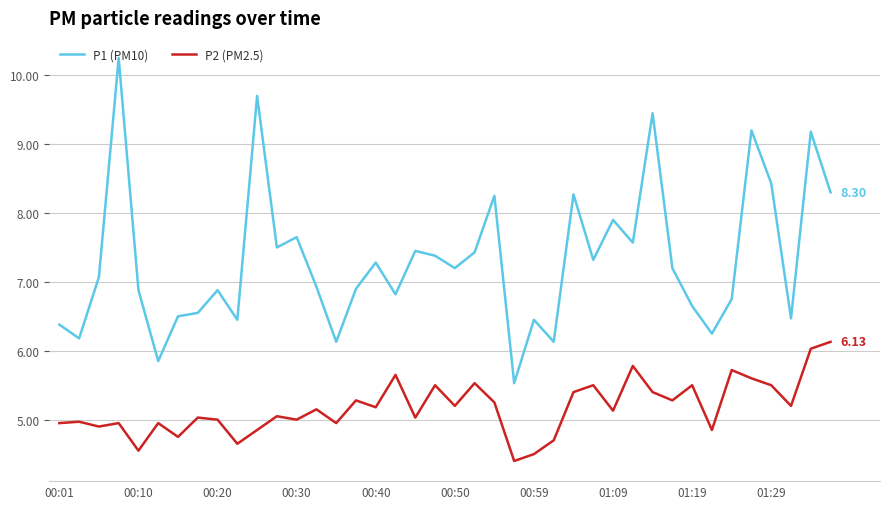

Which series has the largest total across all categories?

P1 (PM10)